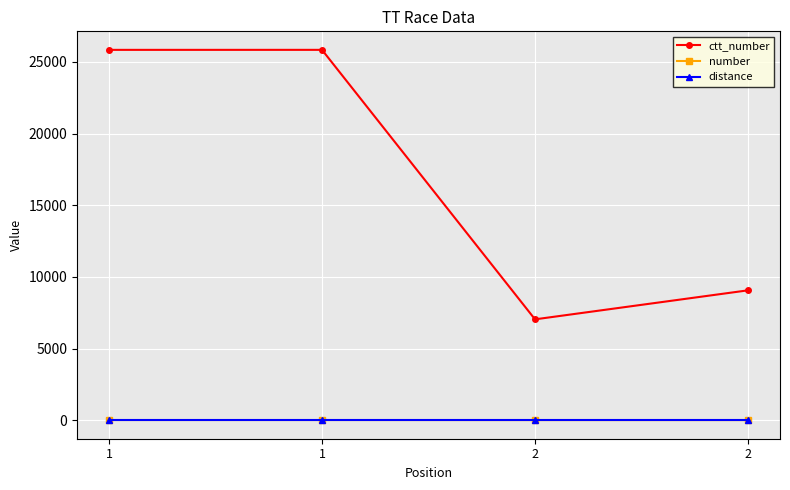

Is the value of number at 2 greater than the value of ctt_number at 1?

No